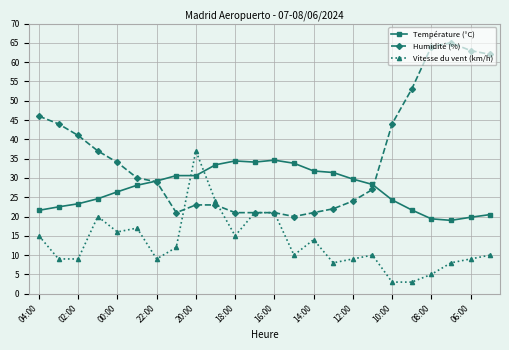

Which series has the largest total across all categories?

Humidité (%)